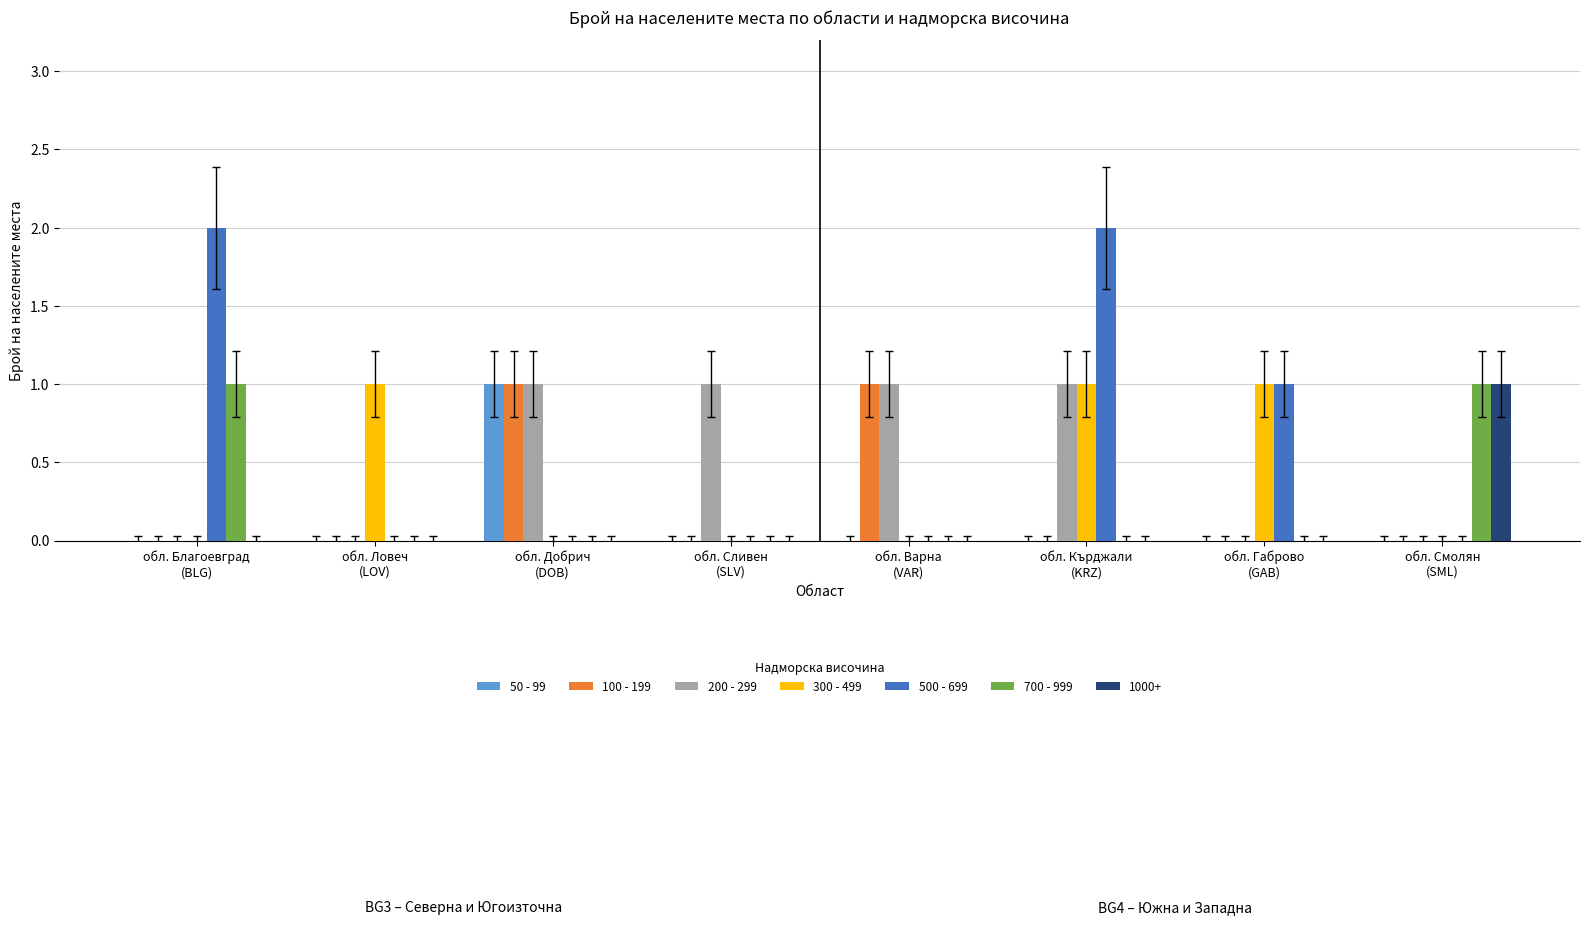

How many series are shown in this chart?

7